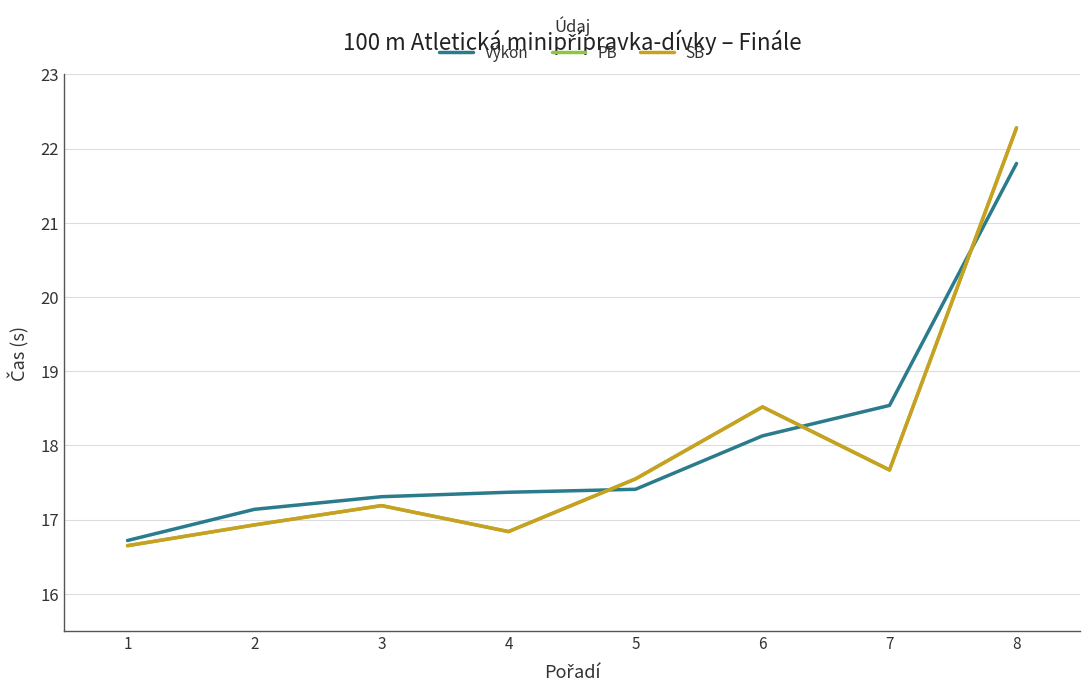

What is the average value of the Výkon series?

18.1